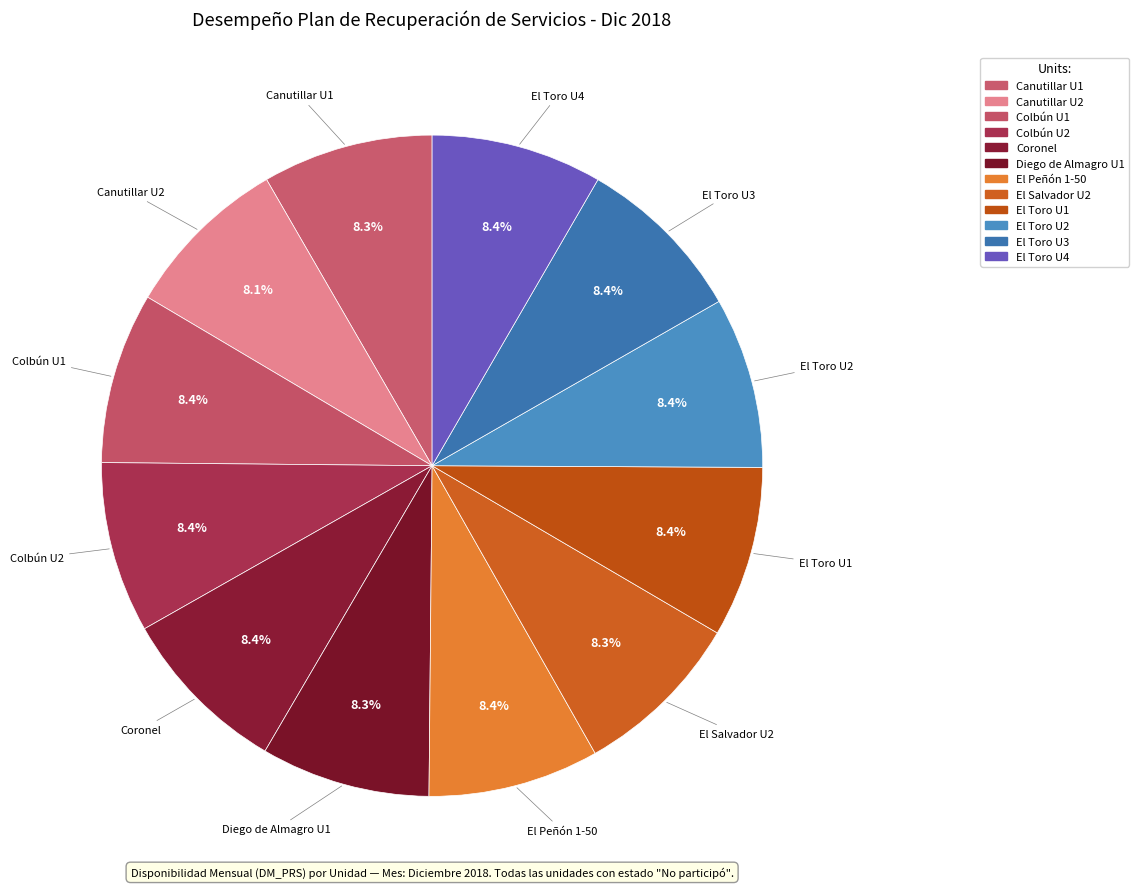

Between Coronel and Colbún U1, which is larger?

Coronel